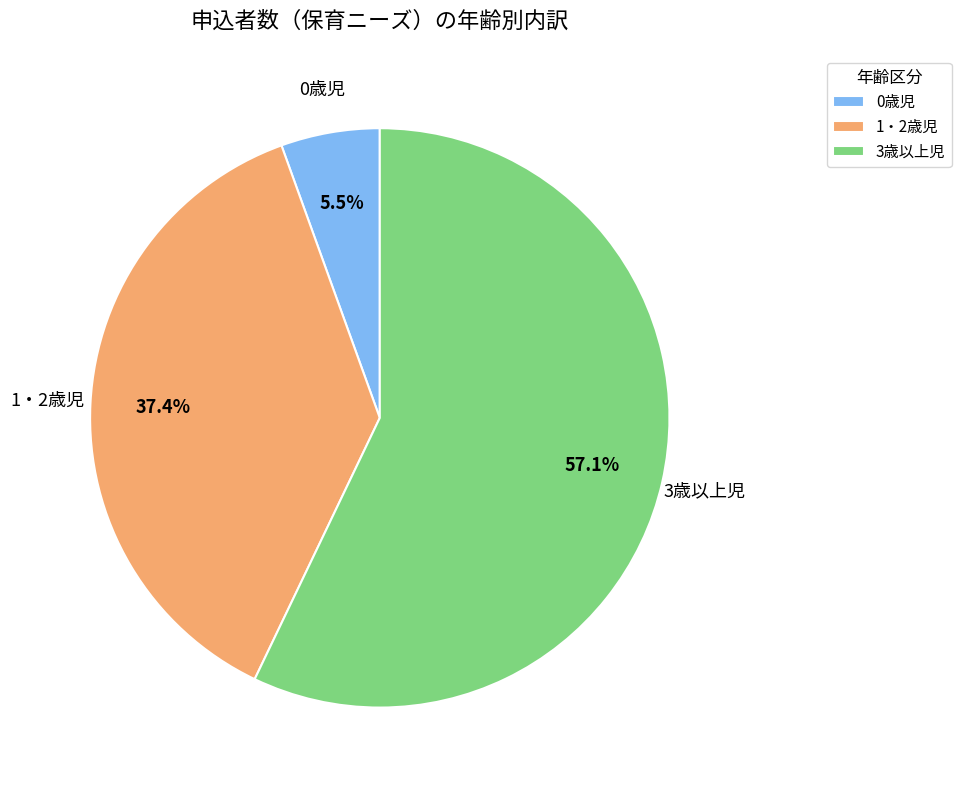

The 3歳以上児 slice represents 57% of the pie. True or false?

True